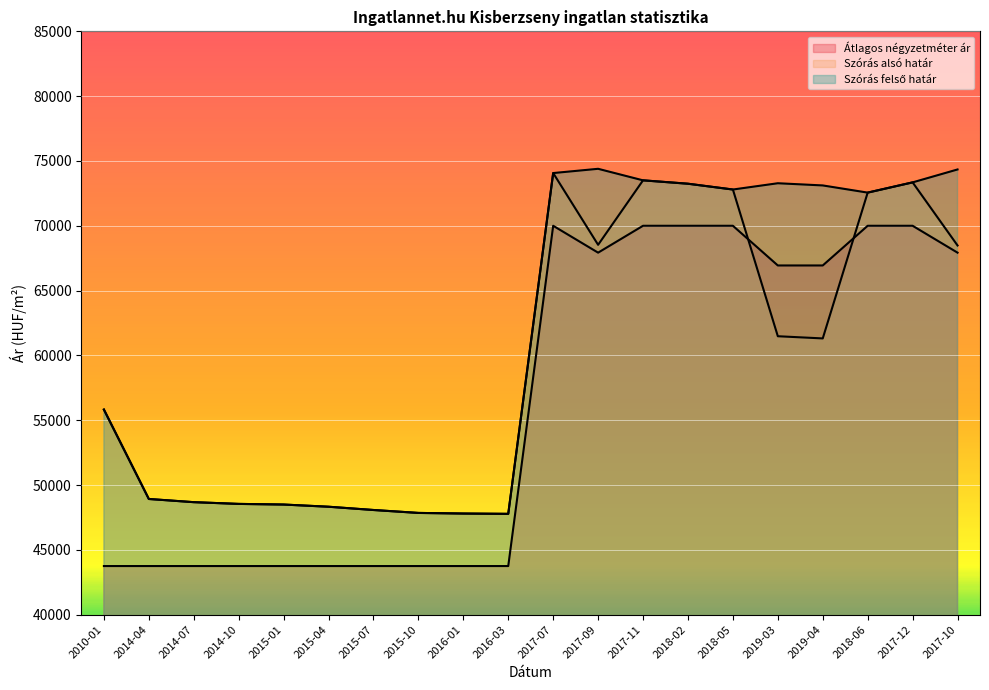

How many values in the Átlagos négyzetméter ár series exceed 66938?

8